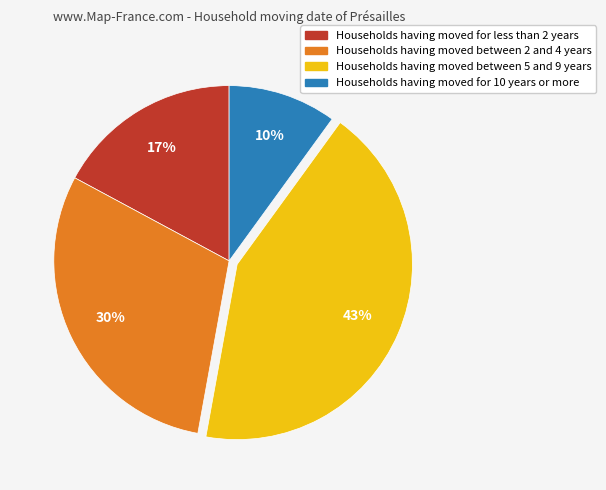

To the nearest percent, what is the average slice percentage?

25%